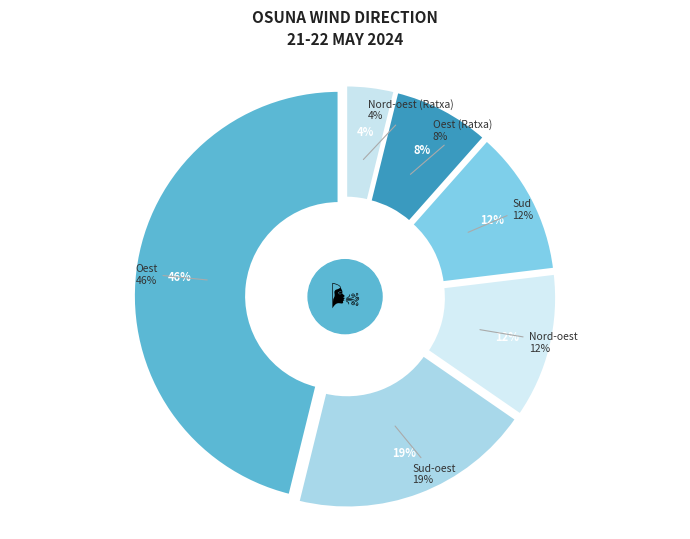

Which has a higher value, Nord-oest (ratxa) or Oest?

Oest